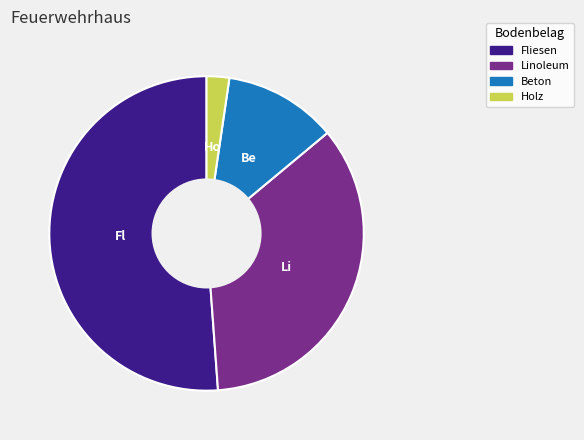

How many segments does this pie chart have?

4